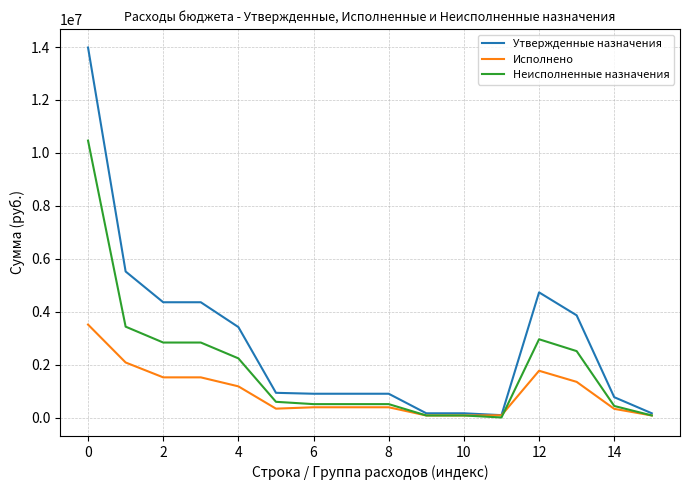

Rank the series by their average value, from highest to lowest.

Утвержденные назначения, Неисполненные назначения, Исполнено